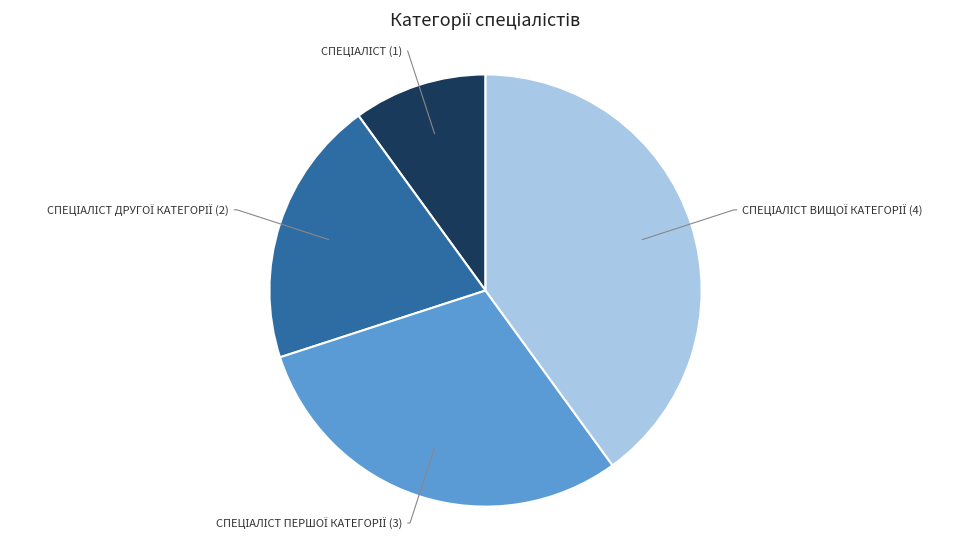

Does any single category account for the majority?

No